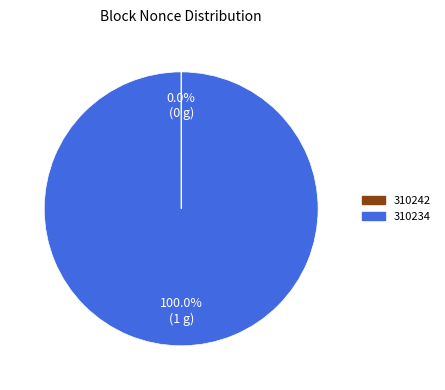

What is the largest slice in the pie chart?

310234